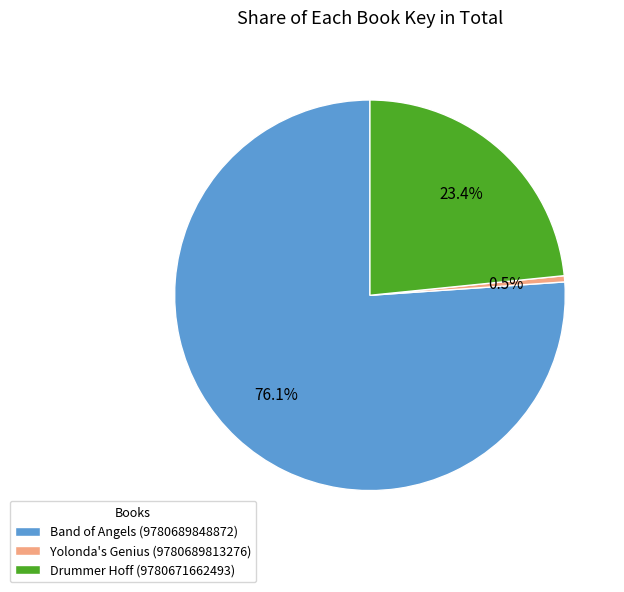

Which slice is the smallest?

Yolonda's Genius (9780689813276)